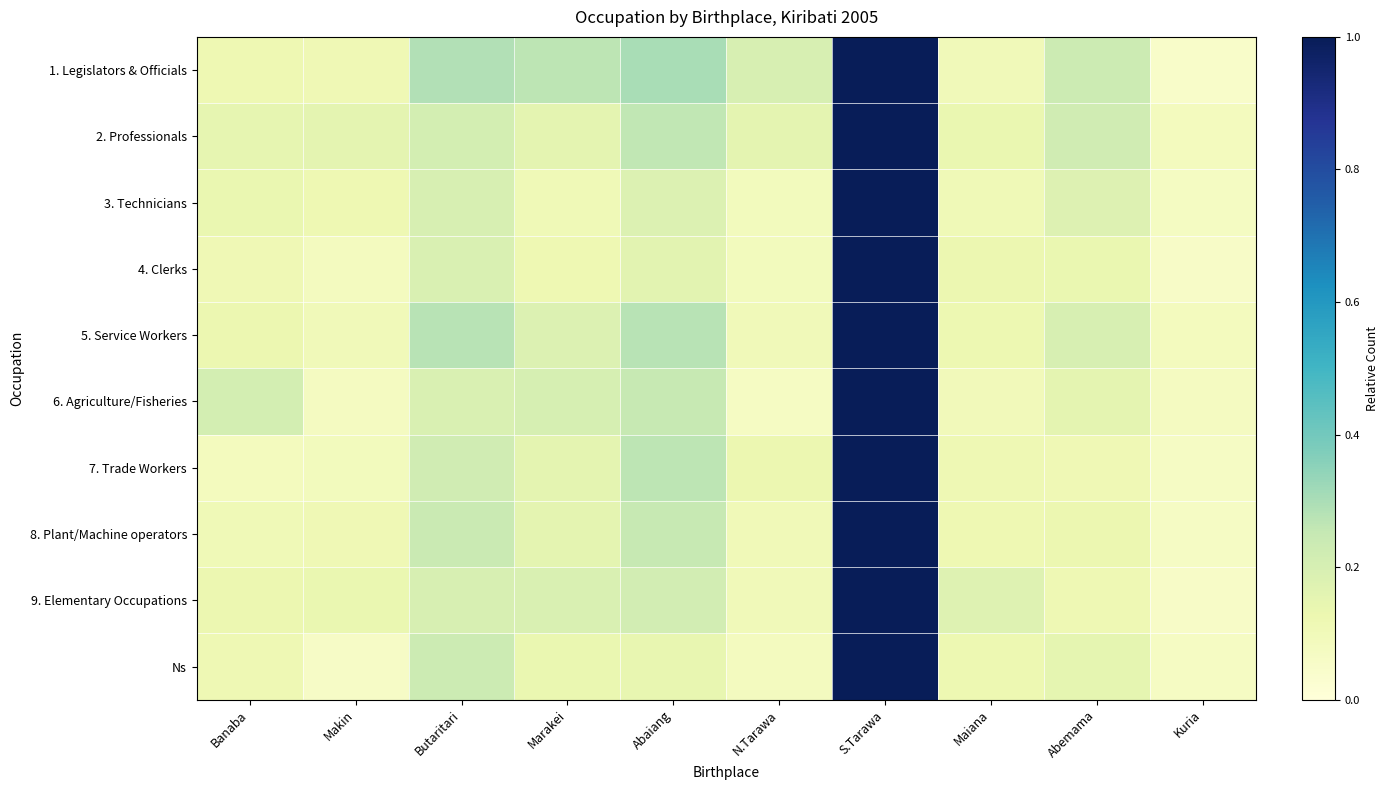

Which series has the widest spread of values?

1. Legislators & Officials